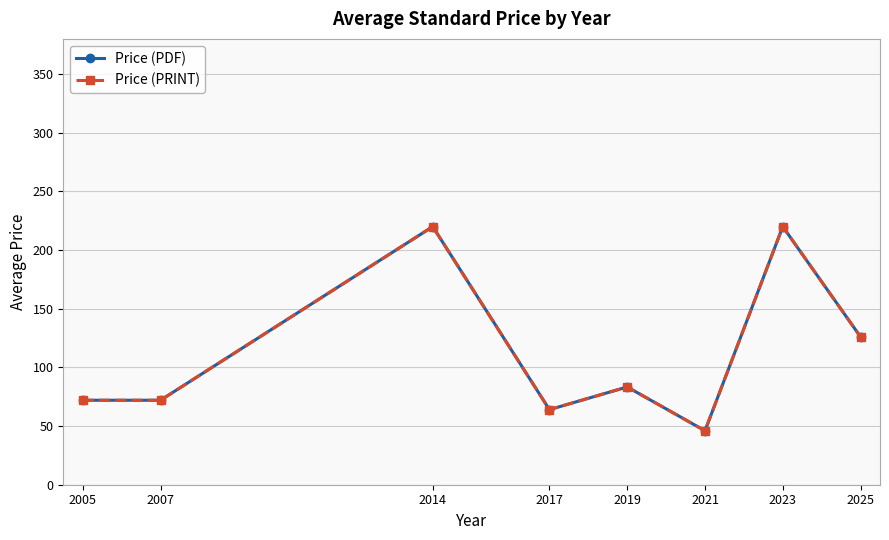

Is this an area chart (filled region under the line)?

No